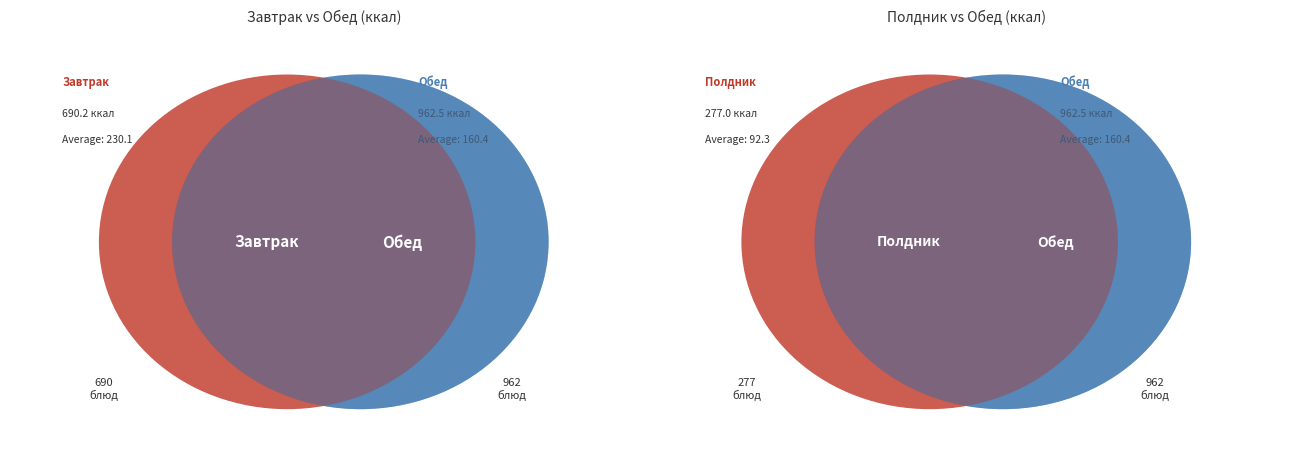

Which slice is the largest?

Обед (2 блюдо)